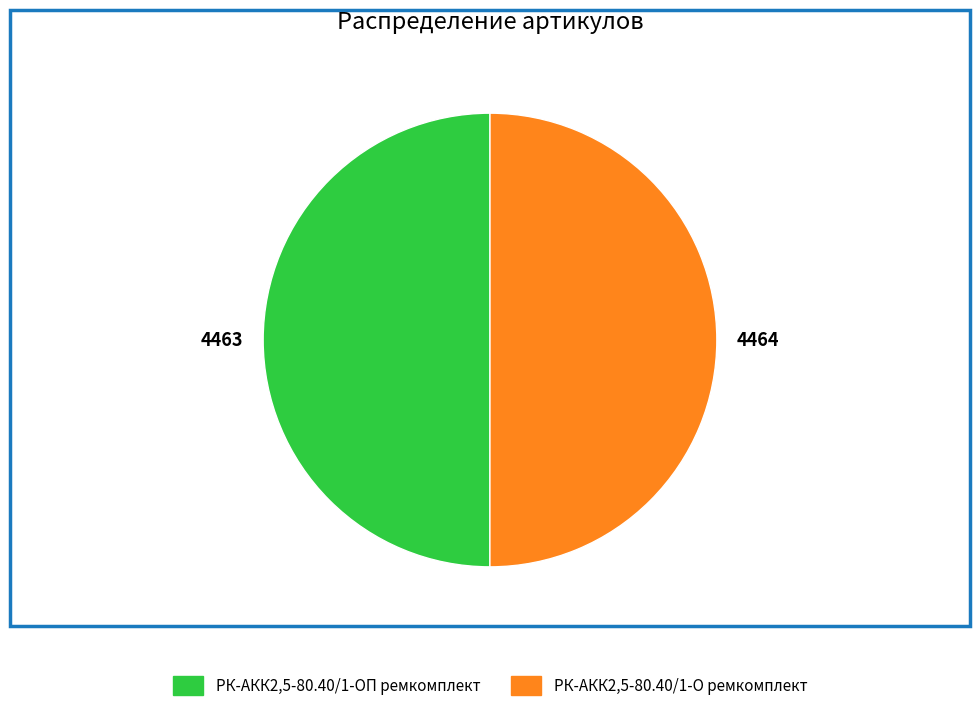

Combined, do РК-АКК2,5-80.40/1-ОП ремкомплект and РК-АКК2,5-80.40/1-О ремкомплект account for over 50%?

Yes